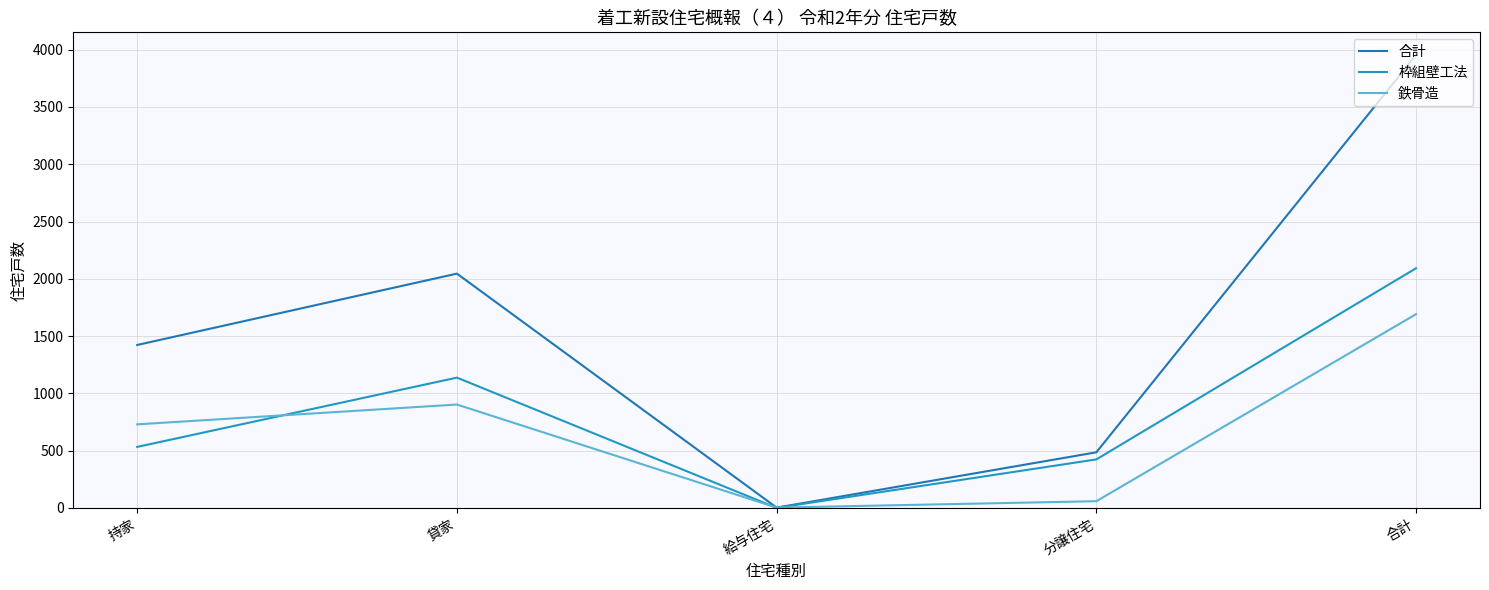

Rank the series by their maximum value, from lowest to highest.

鉄骨造, 枠組壁工法, 合計